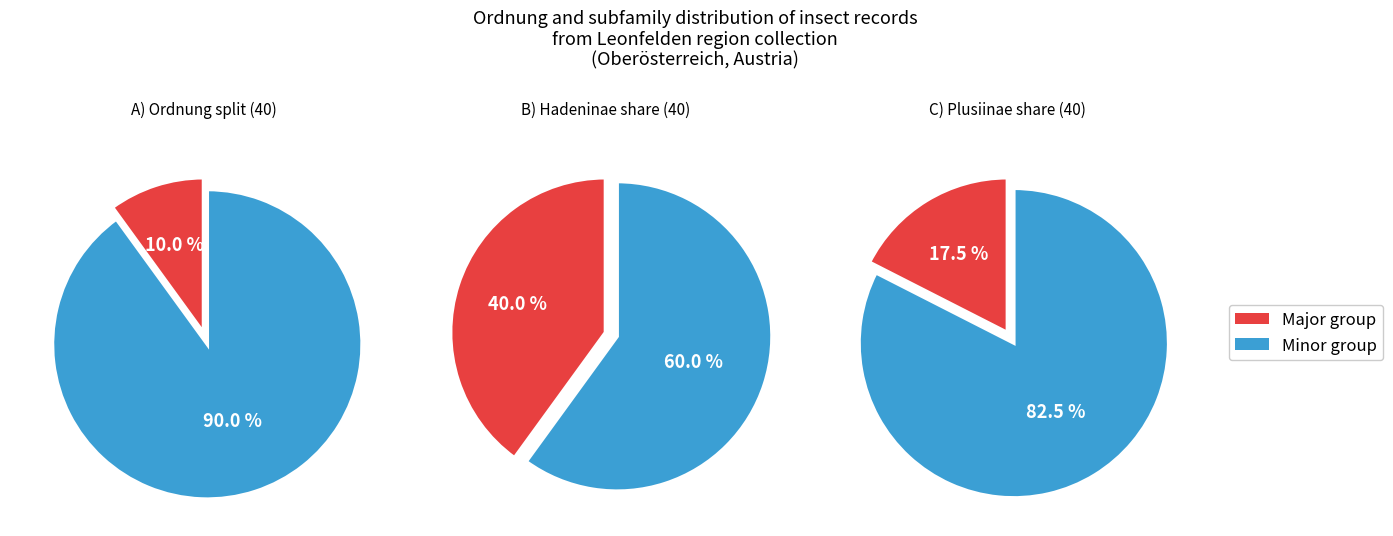

The Noctuidae_Noctuinae slice represents 1% of the pie. True or false?

False